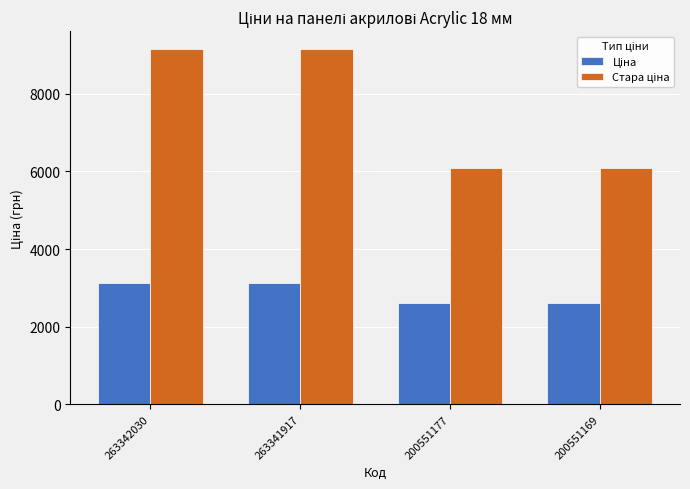

What is the spread (max minus min) of values at 200551177?

3474.8